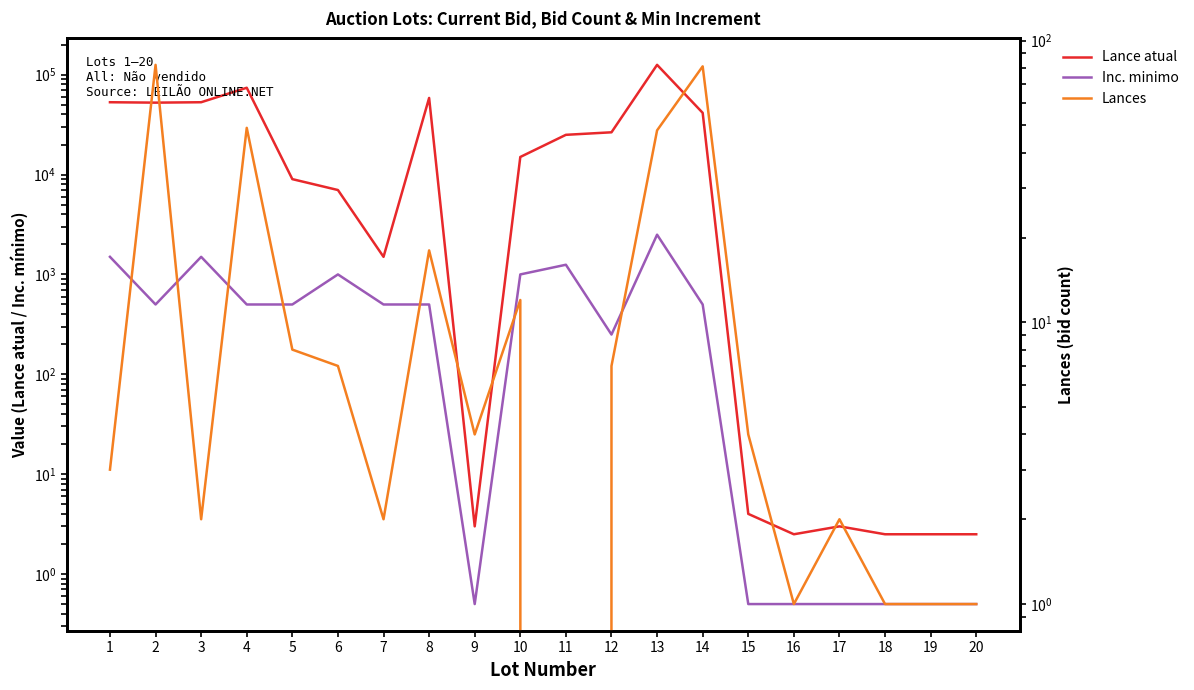

Is it true that Inc. minimo equals 0.5 at 18?

True